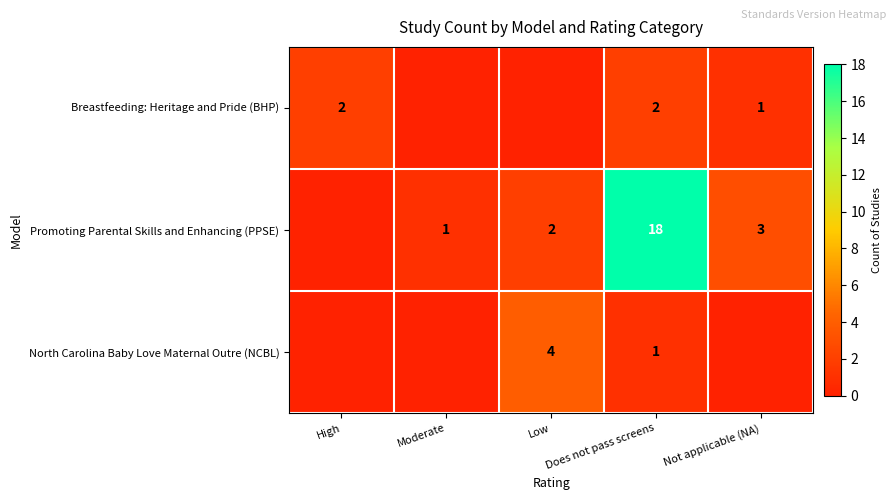

Is the value of Promoting Parental Skills and Enhancing (PPSE) at Not applicable (NA) greater than the value of North Carolina Baby Love Maternal Outre (NCBL) at Does not pass screens?

Yes